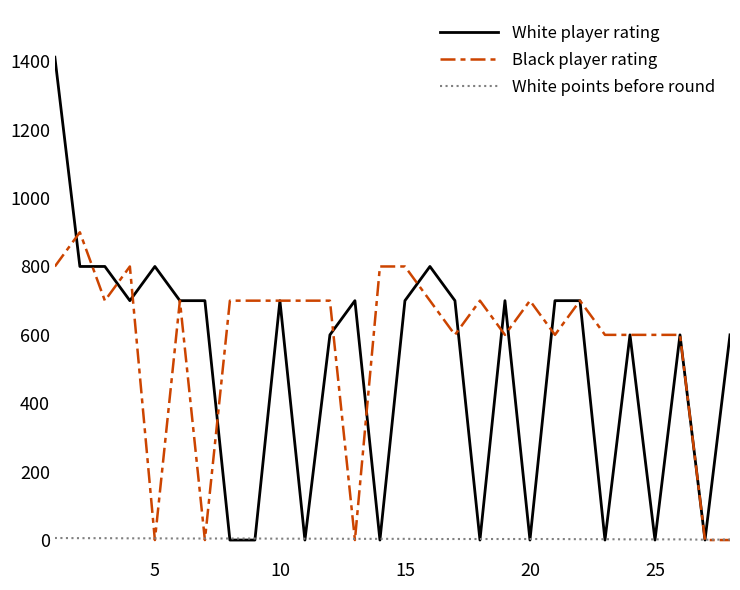

At how many categories does at least one series exceed 591?

27